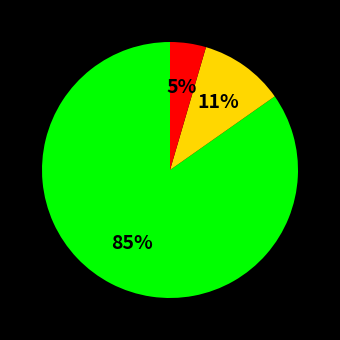

To the nearest percent, what is the average slice percentage?

33%